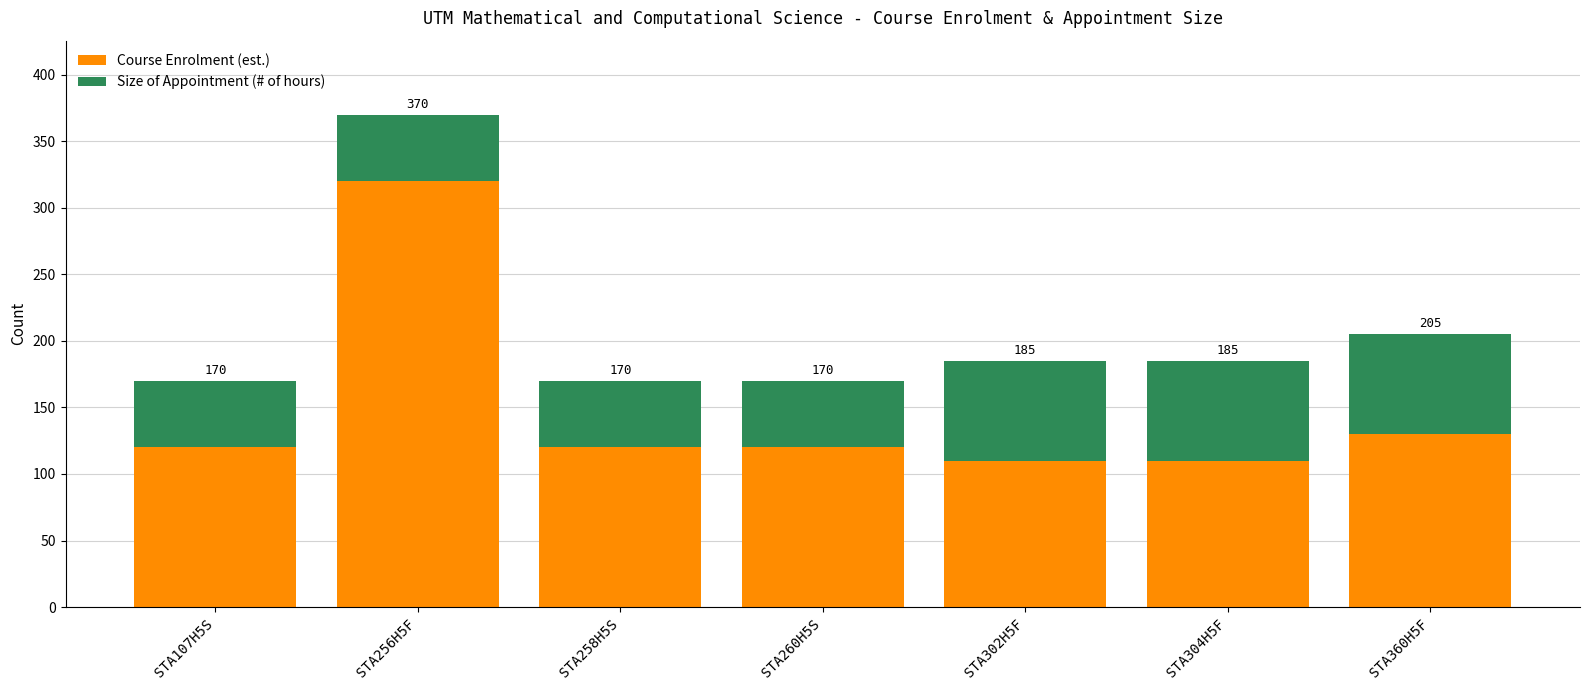

Are the bars horizontal?

No